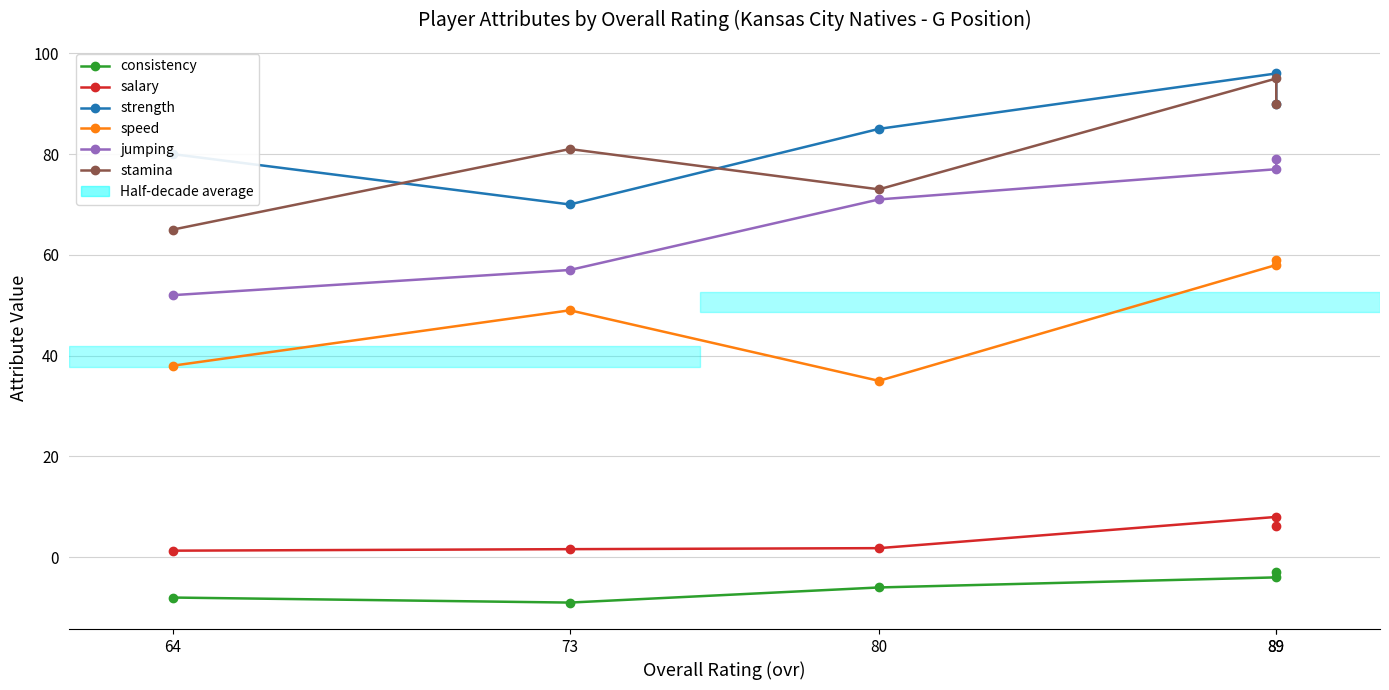

True or false: speed and strength intersect in this chart.

False